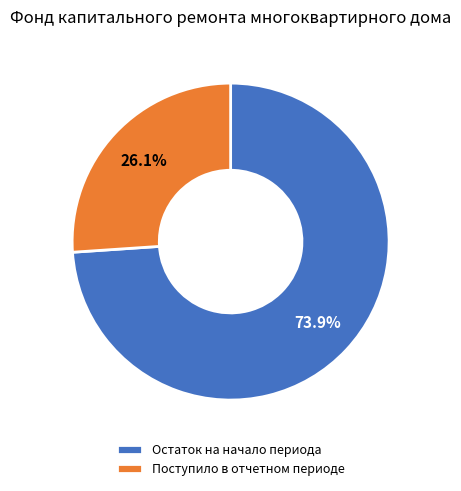

How many segments does this pie chart have?

2